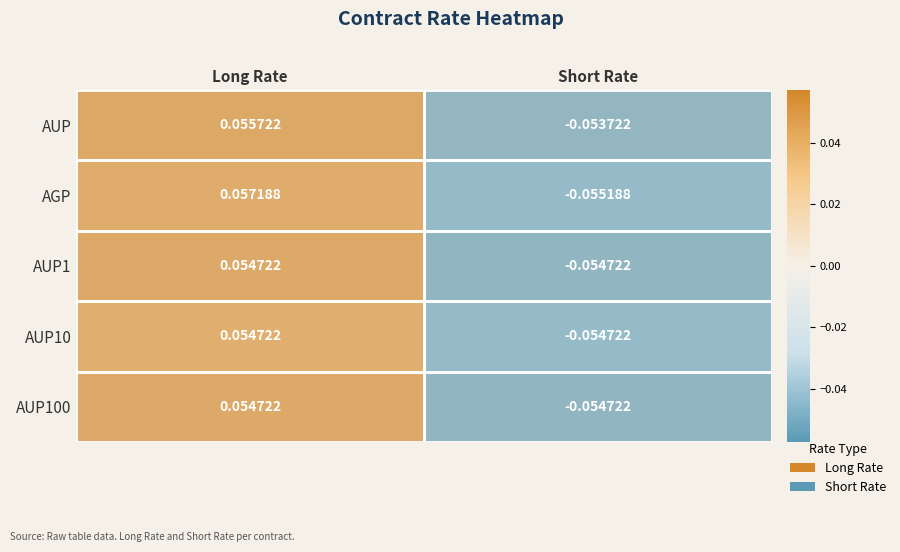

Which series has the largest range (max minus min)?

AGP